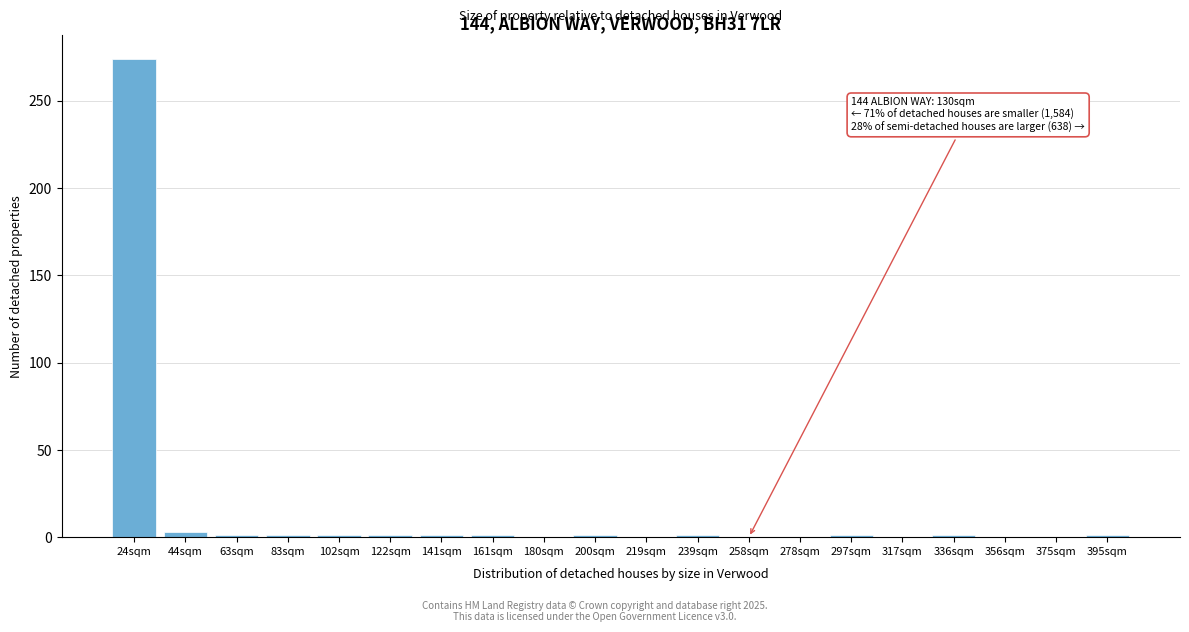

What is the sum of all values?

288